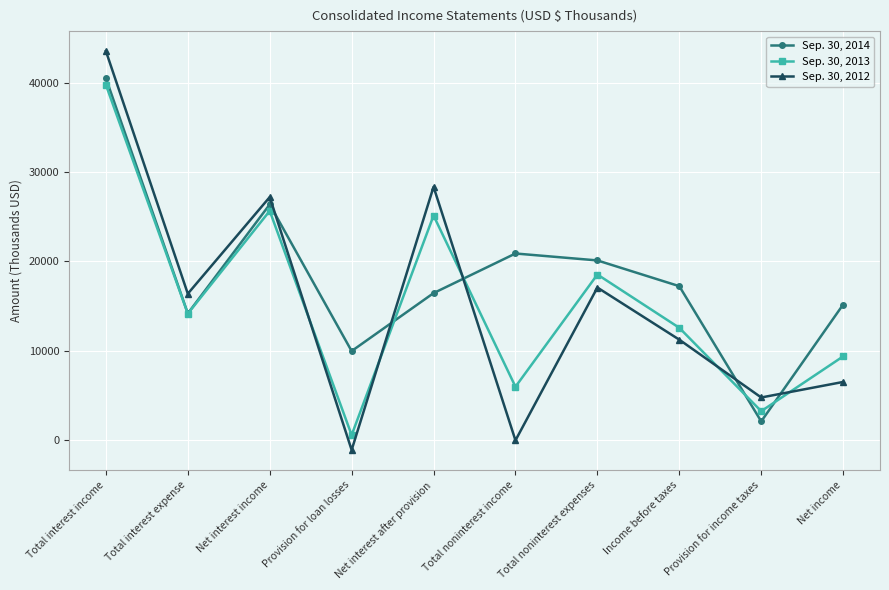

What value does the Sep. 30, 2012 series have at Income before taxes, to the nearest 50?

11200